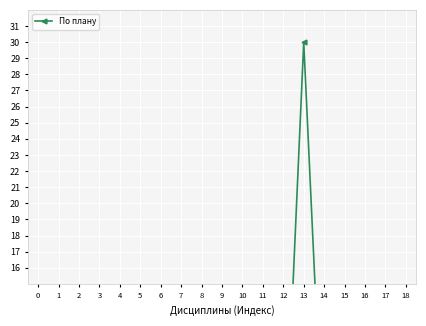

True or false: there are more than 1 points higher than both neighbors.

False